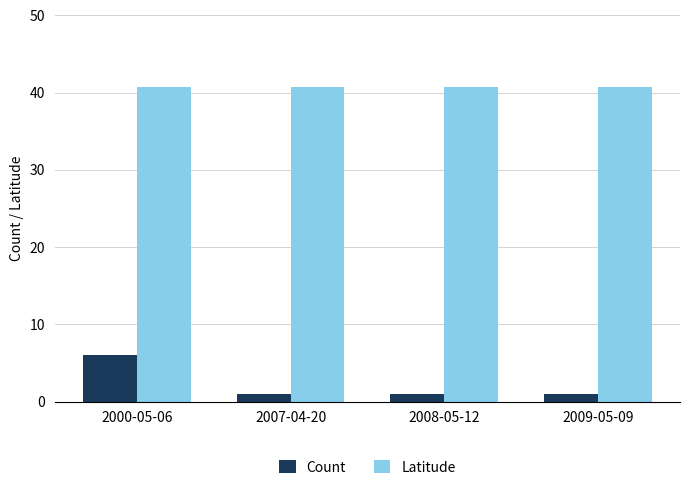

How many bars are there in each group?

2